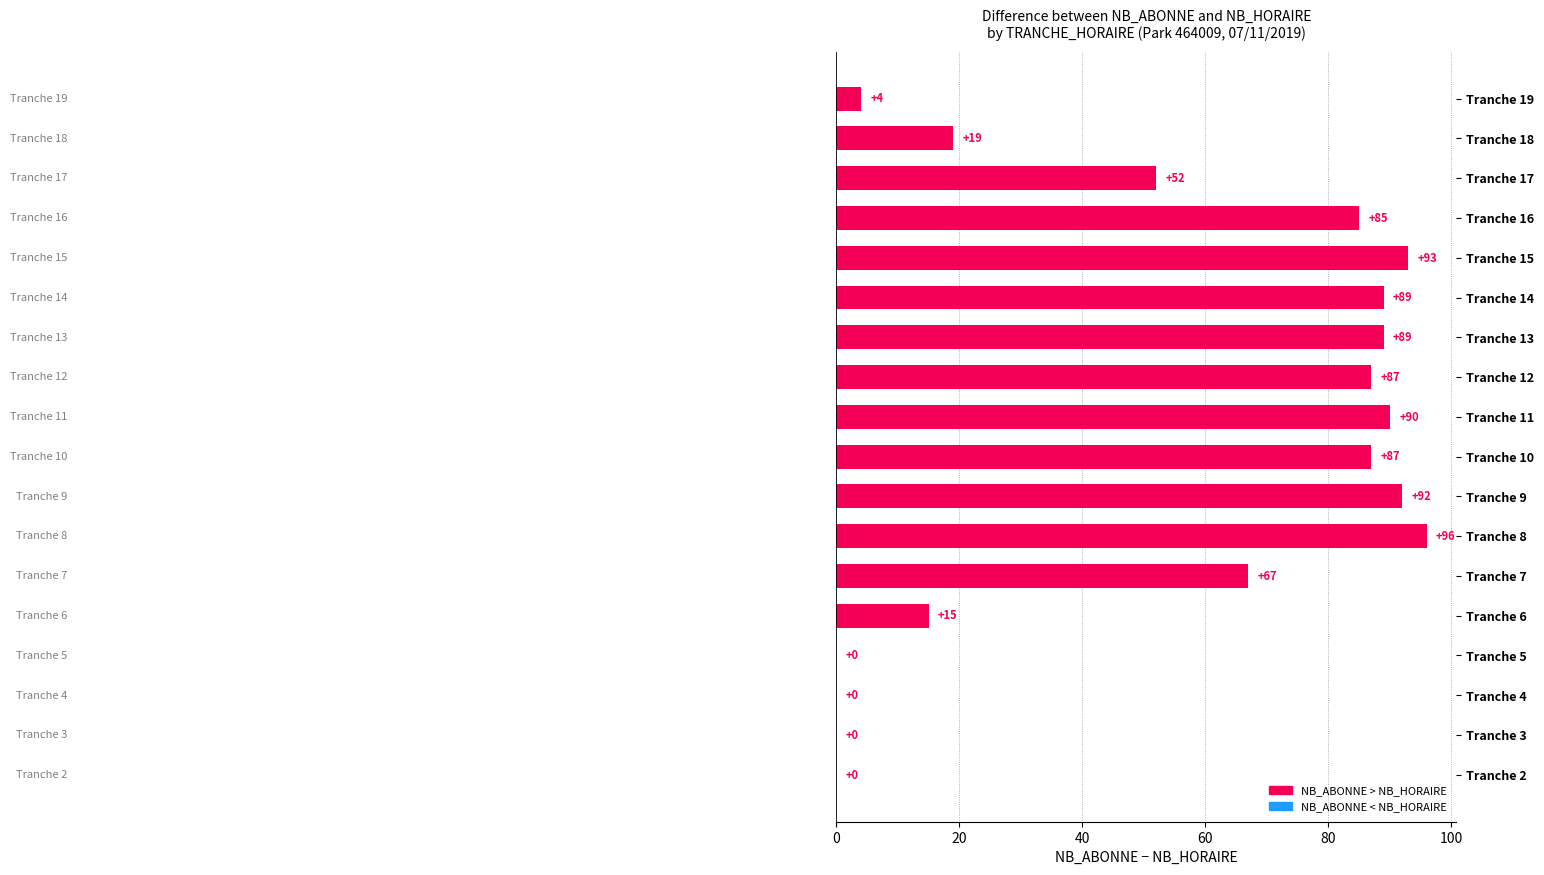

How many categories are shown in the chart?

18